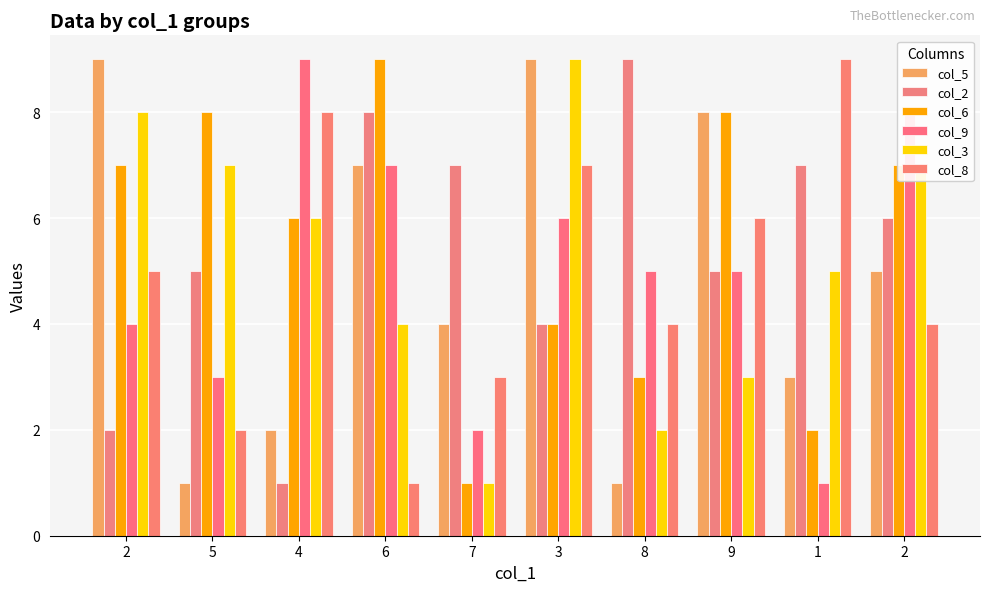

Between 4 and 1, which is larger?

1